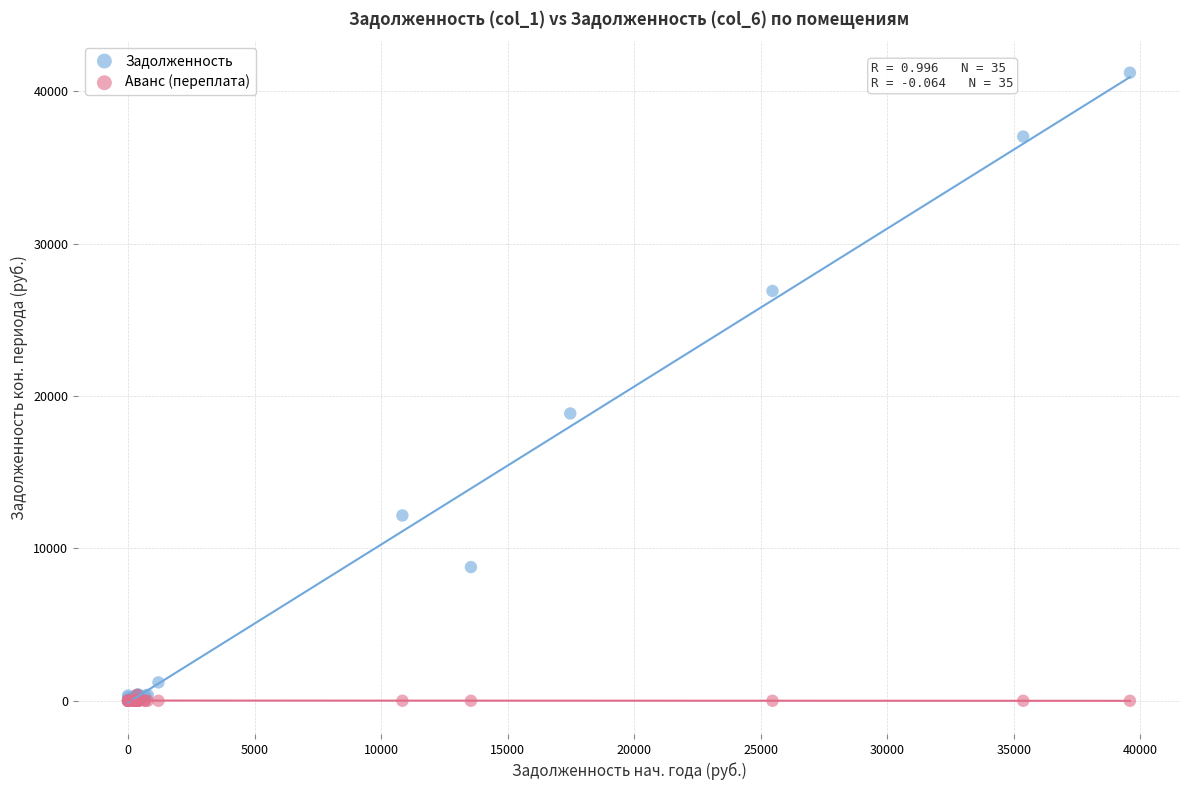

Which series reaches the maximum Y coordinate?

Задолженность